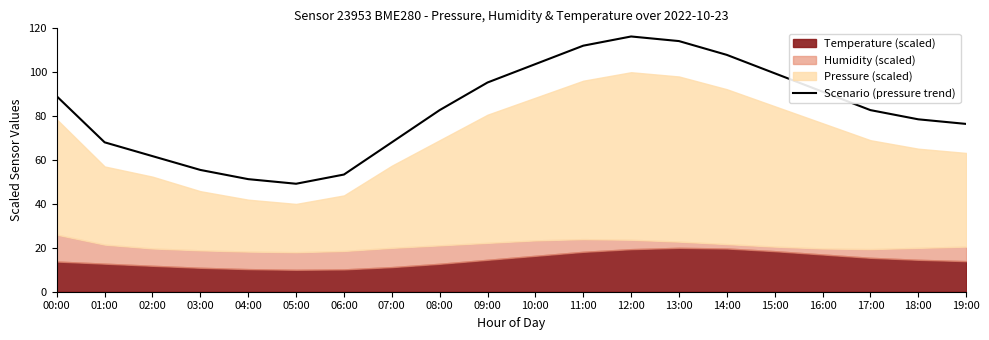

Where is the first local minimum?

05:00